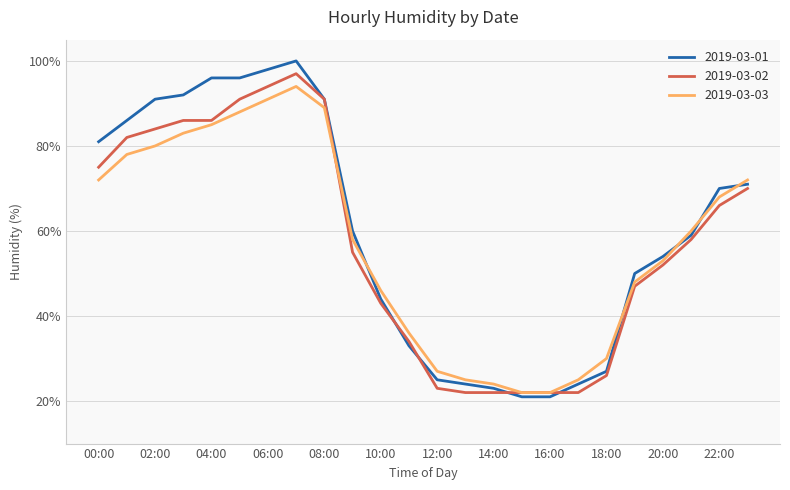

What is the greatest value displayed?

100